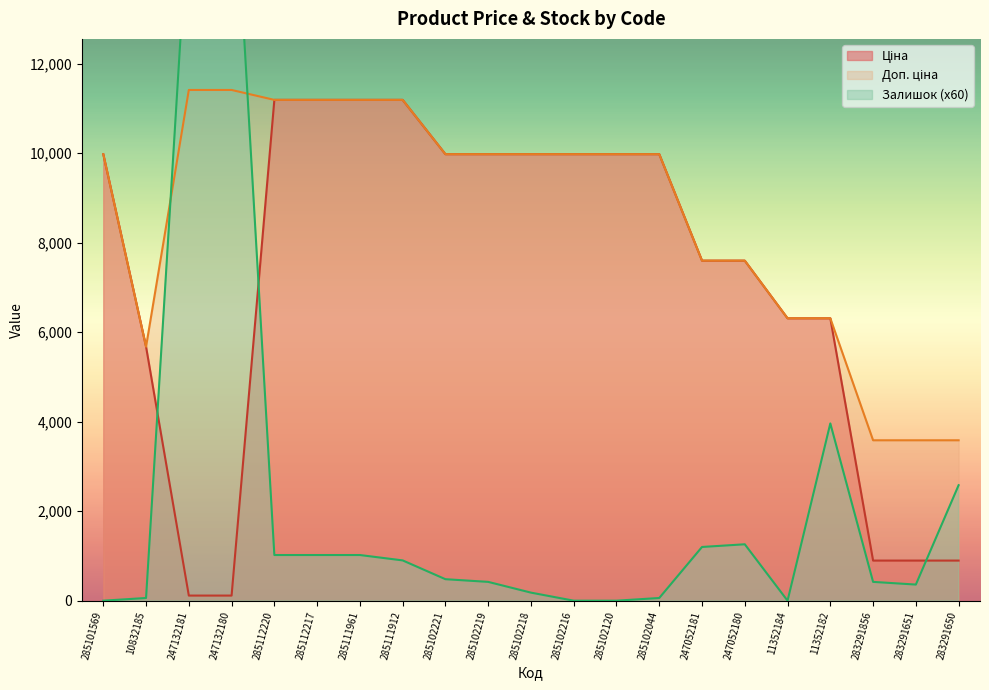

List the series in order of their peak value, lowest first.

Ціна, Доп. ціна, Залишок